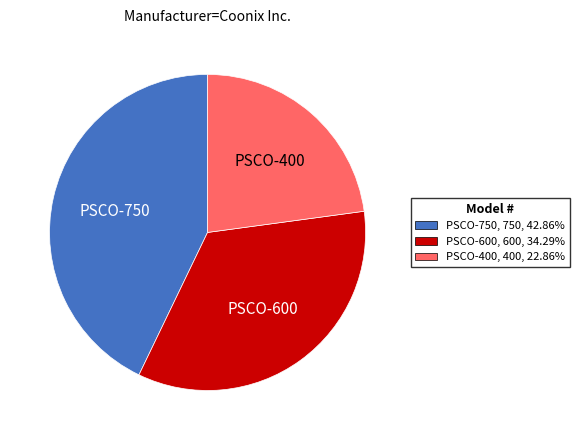

Rank the categories by value from highest to lowest.

PSCO-750, PSCO-600, PSCO-400